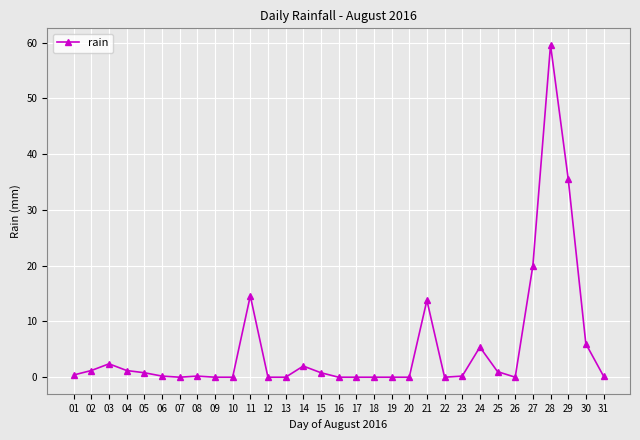

What is the change in value from 09 to 23?

+0.2